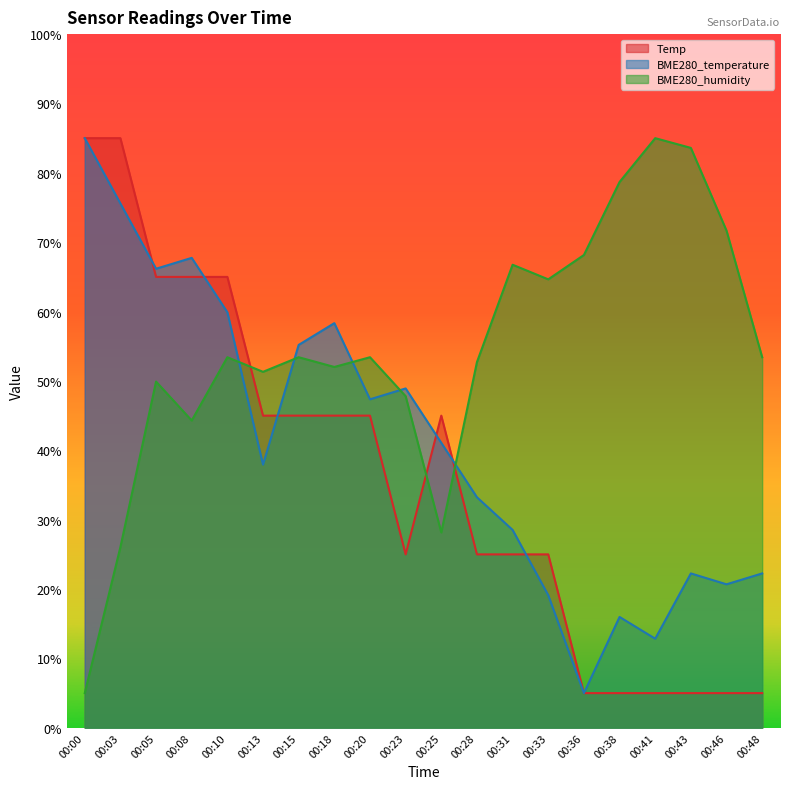

How many lines are shown in the chart?

3